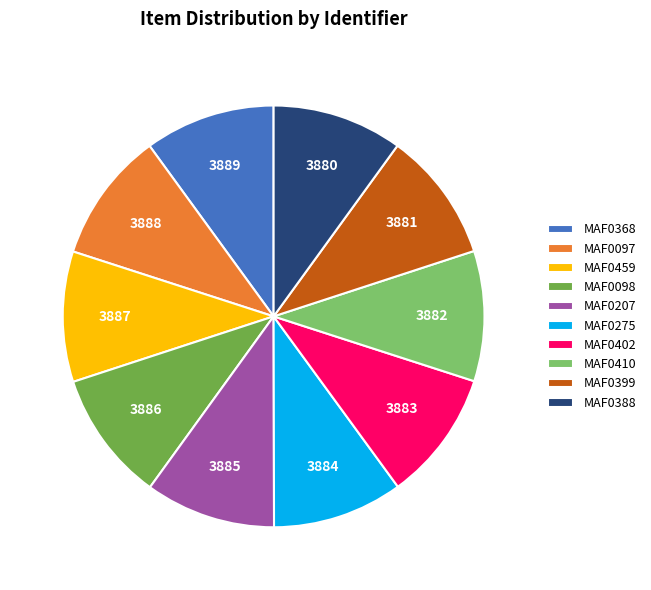

How many segments does this pie chart have?

10